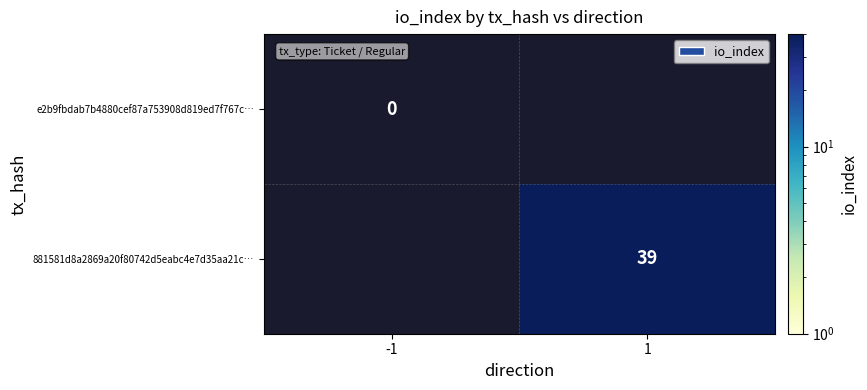

At how many categories does at least one series exceed 21?

1